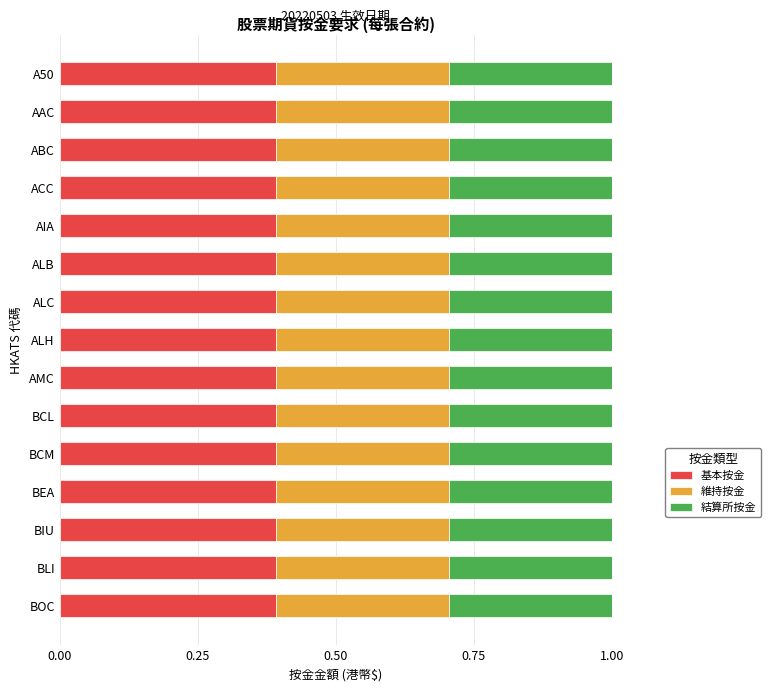

What is the total value across all series at ACC?

1.0